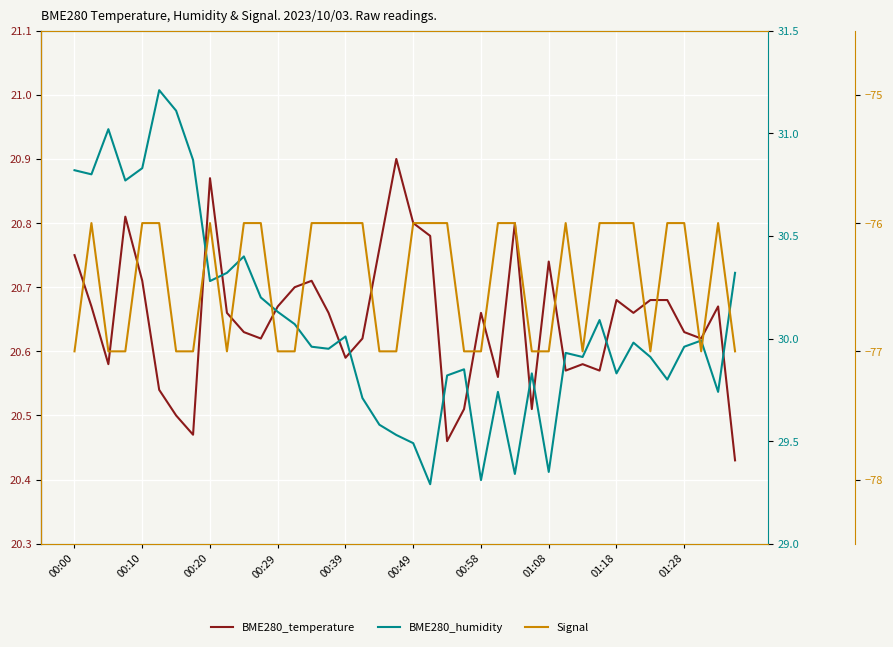

How many series are shown in this chart?

3